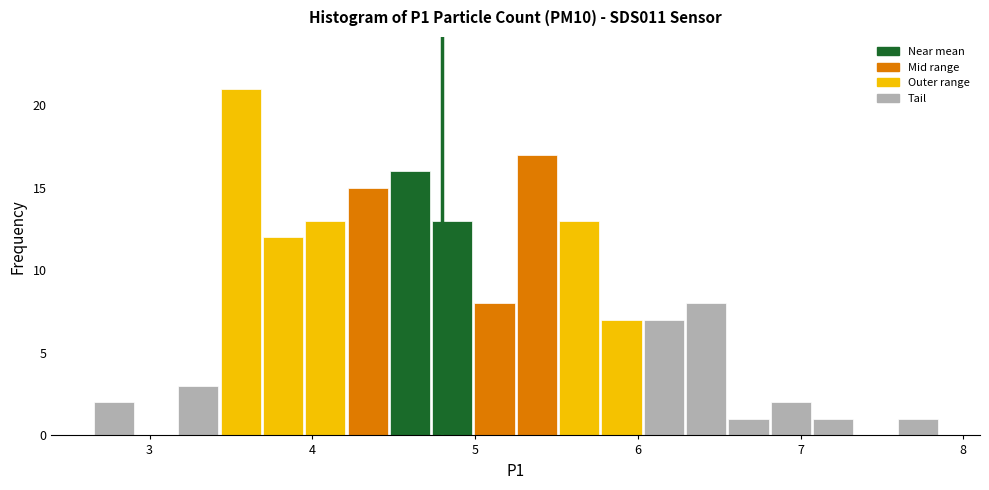

Around what value on the x-axis is the tallest bar? Give the approximate position of its centre, as read against the axis.

3.6